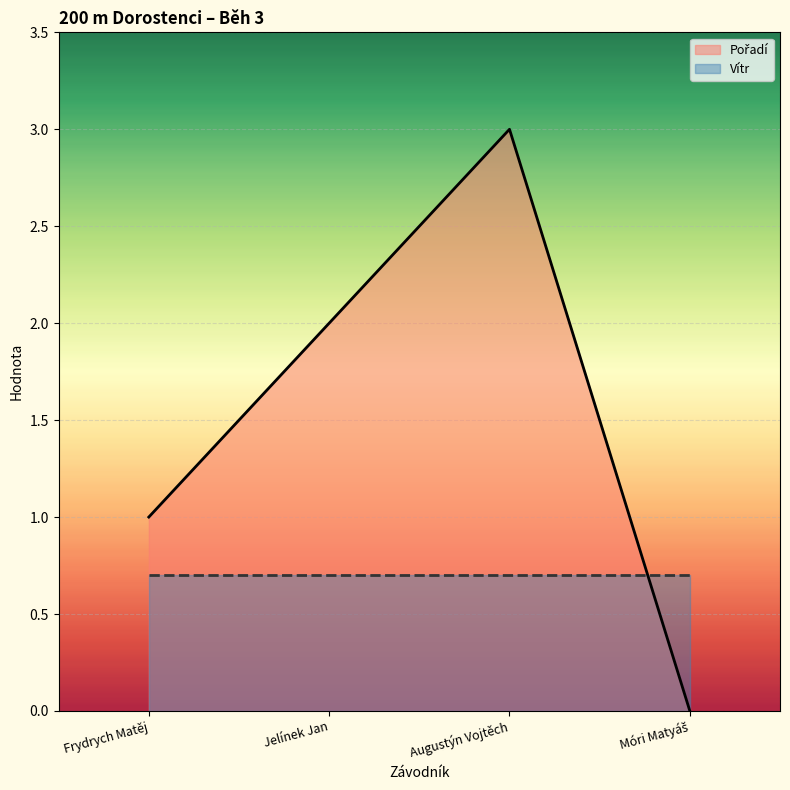

What position from the left is Augustýn Vojtěch?

3